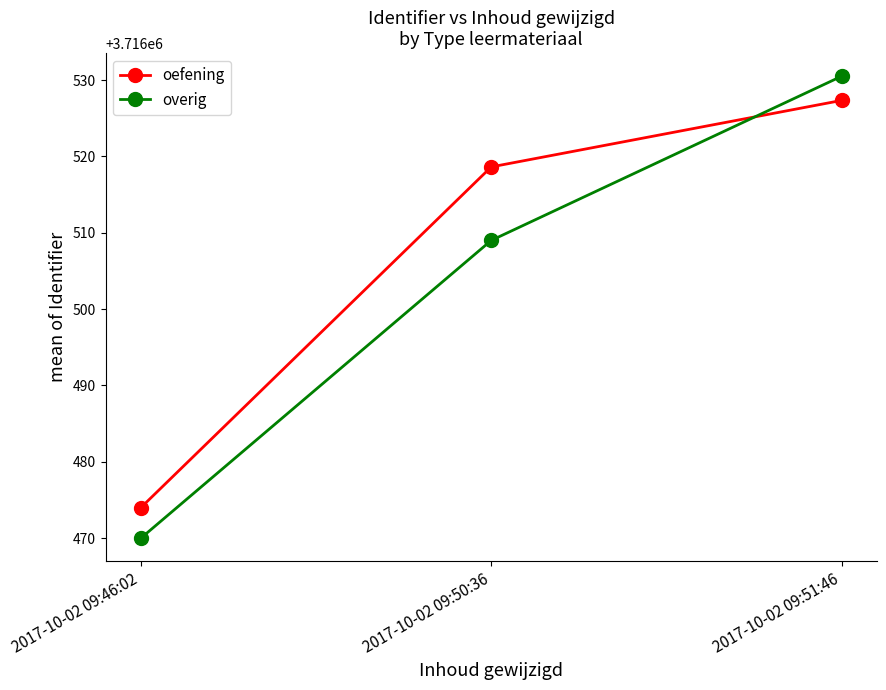

Reading left to right, what are all the values shown in this chart?

oefening: 2017-10-02 09:46:02=3716474.0	2017-10-02 09:50:36=3716518.6	2017-10-02 09:51:46=3716527.3
overig: 2017-10-02 09:46:02=3716470.0	2017-10-02 09:50:36=3716509.0	2017-10-02 09:51:46=3716530.5